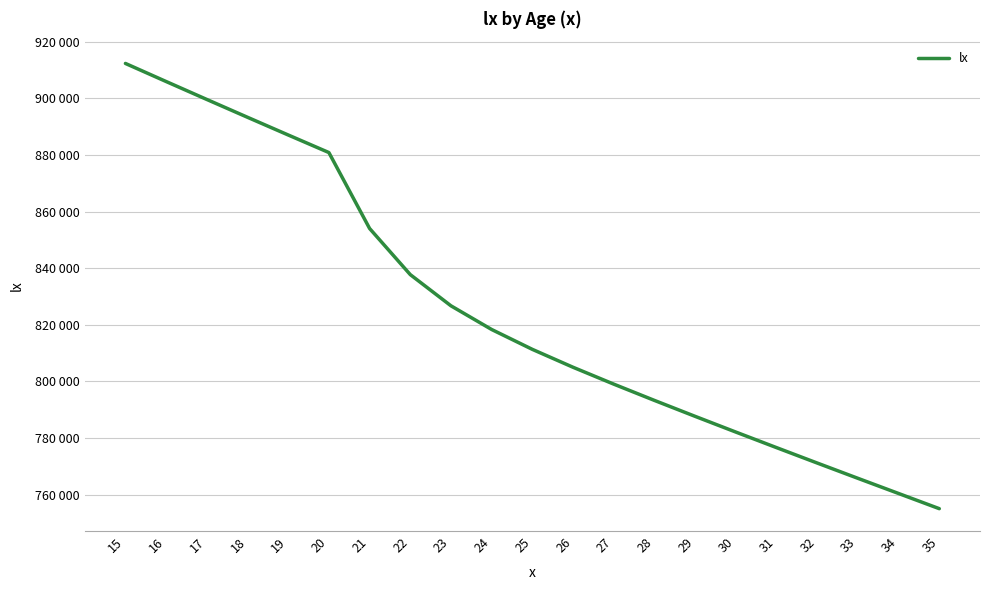

What value does the data have at 15?

912376.9